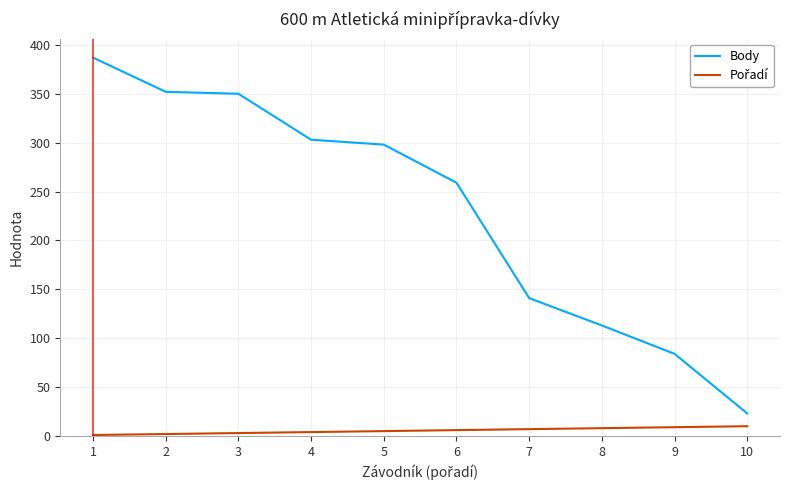

Which series has the largest range (max minus min)?

Body